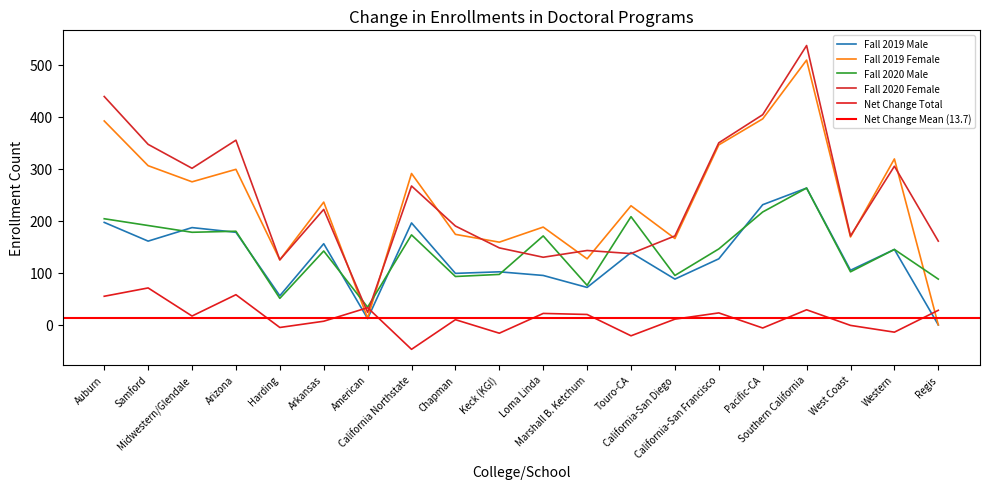

In Fall 2020 Female, how many points are lower than both neighbors (excluding endpoints)?

6